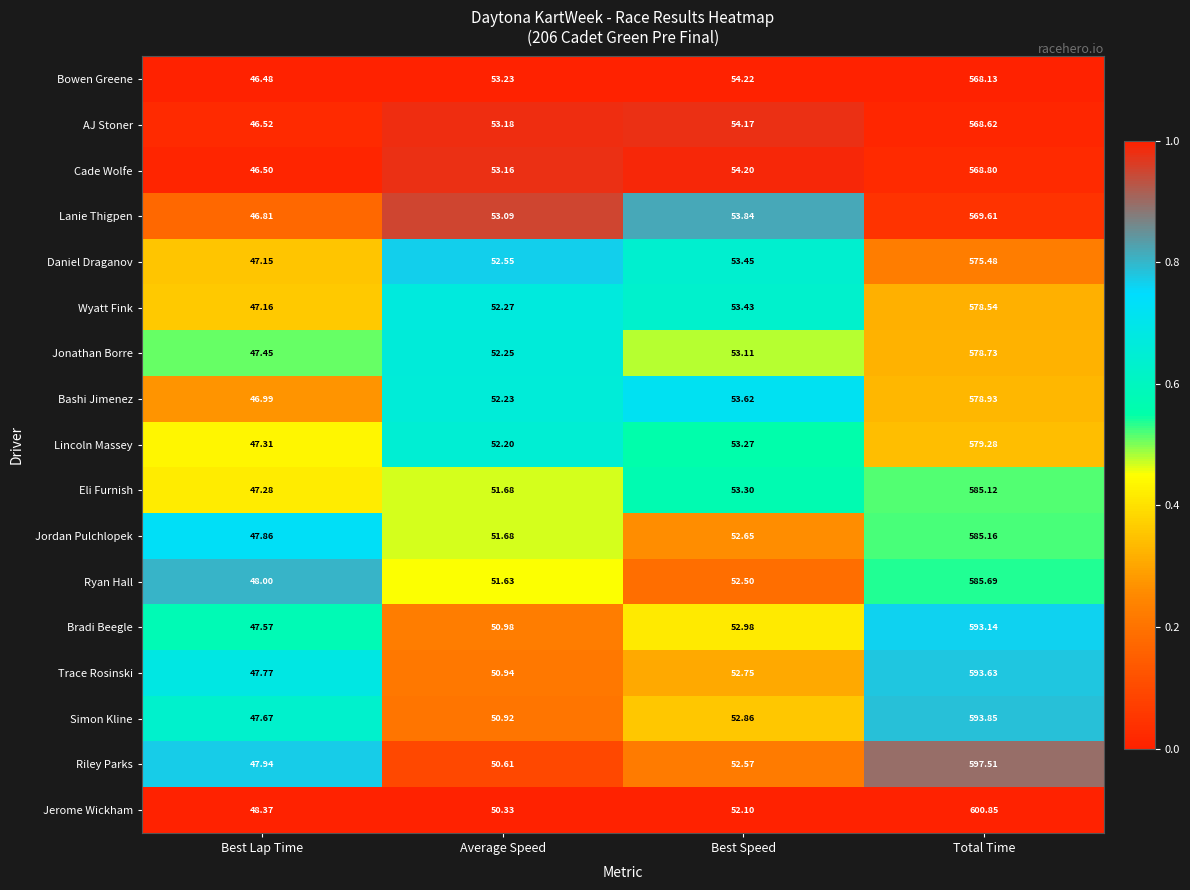

What is the difference between the highest and lowest values at Best Lap Time?

1.9